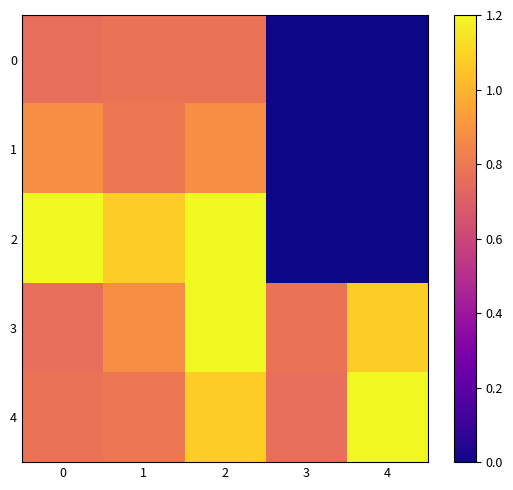

At 3, list the series in order from smallest to largest.

0, 1, 2, 4, 3